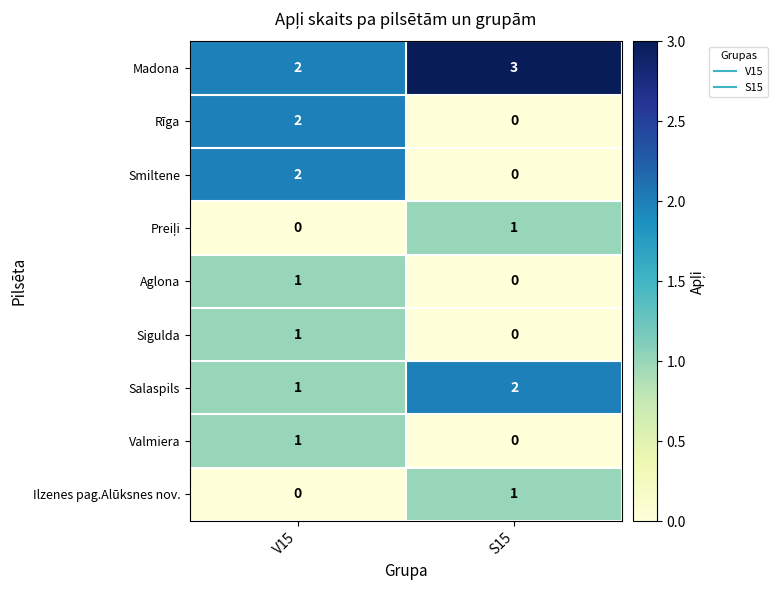

Rank the categories by Aglona value from lowest to highest.

S15, V15